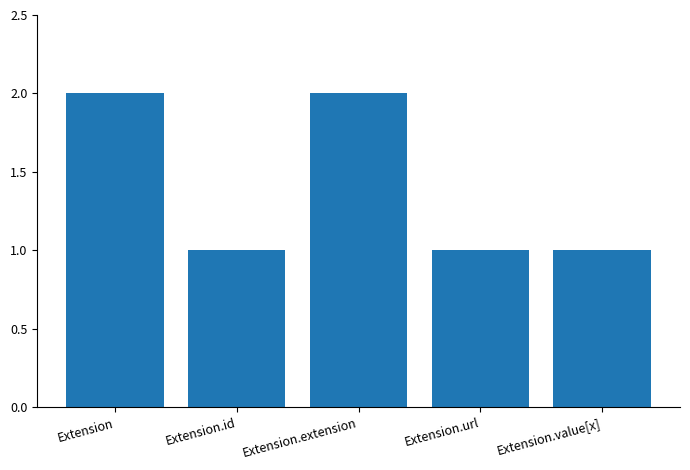

What is the ratio of the value at Extension.extension to the value at Extension.value[x]?

2.0